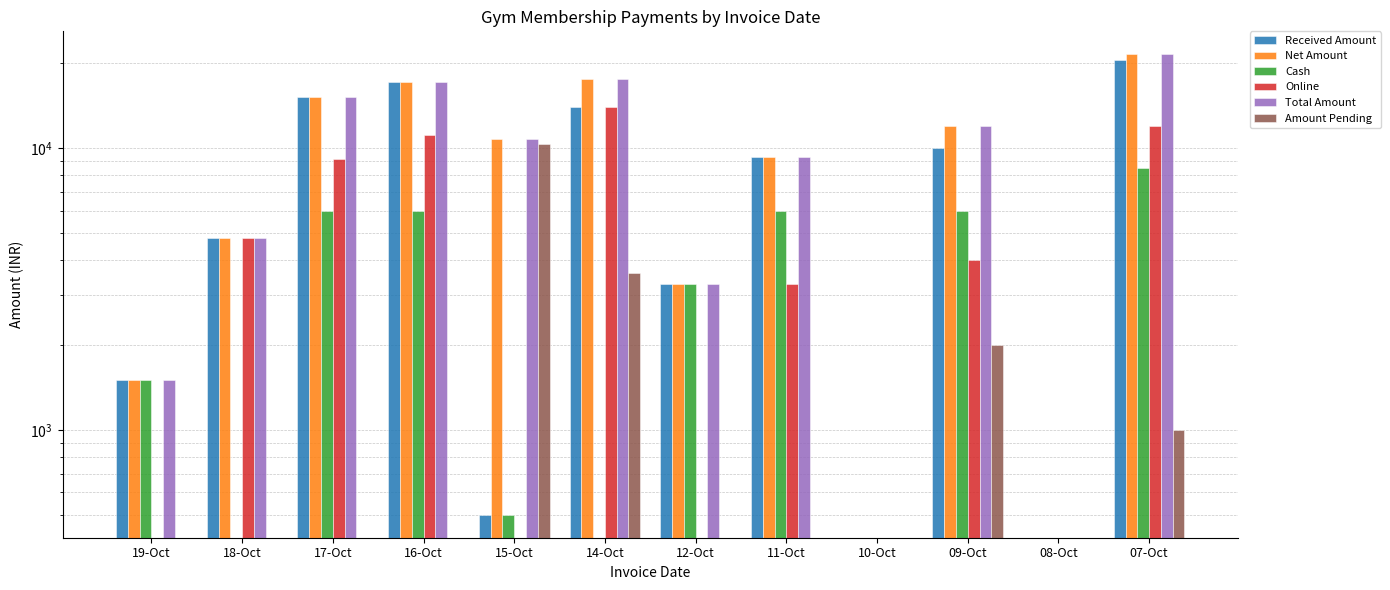

What is the label of the 5th bar from the left?

15-Oct